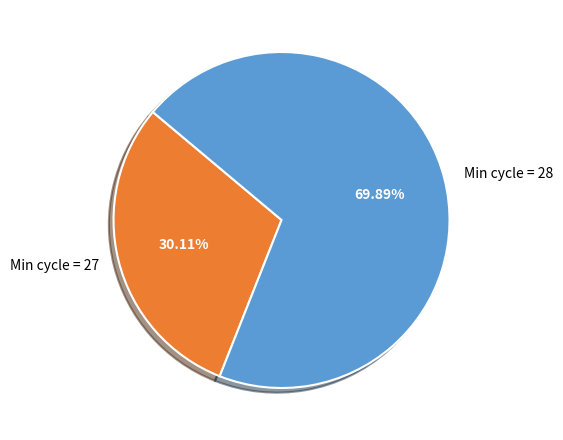

Rank the categories by value from lowest to highest.

Min cycle = 27, Min cycle = 28